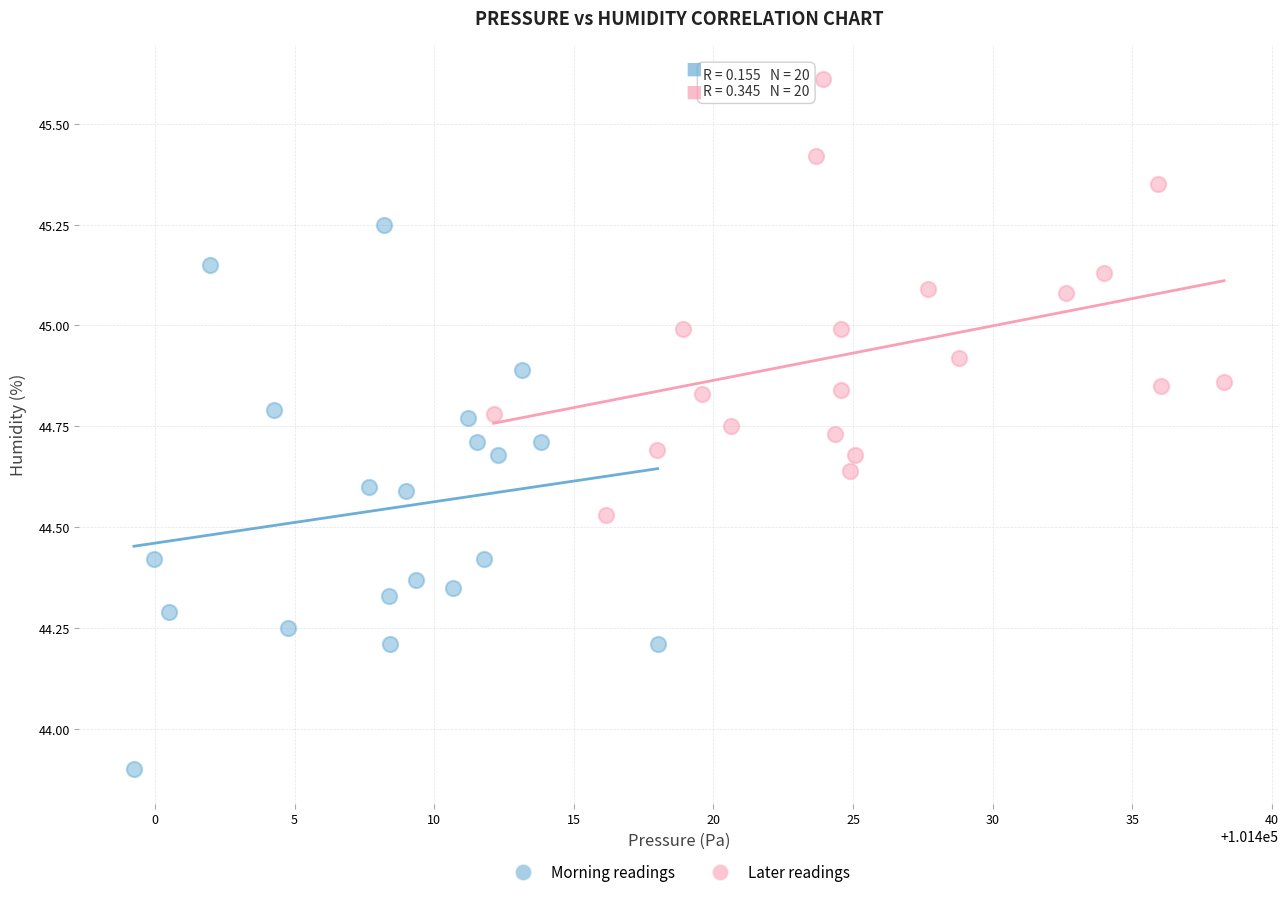

Which series reaches the maximum Y coordinate?

Later readings